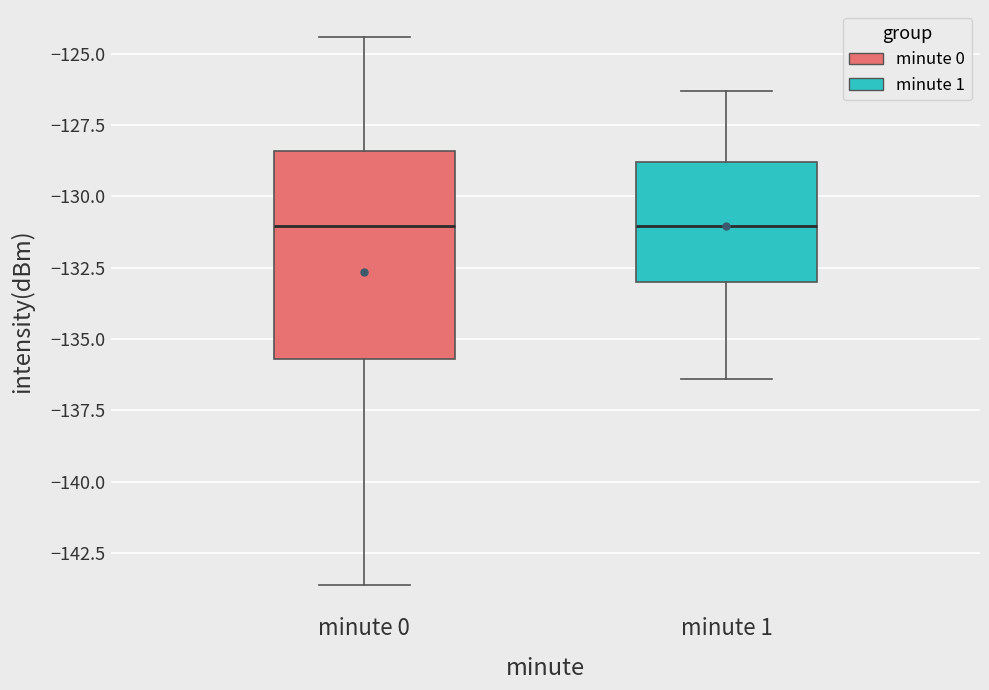

Reading left to right, transcribe this box plot: for each box, give where its median line is, the range the box spans, and where its two whiskers end, as read against the y-axis. The values are not printed on the chart, so give them approximately, as read against the axis.

minute 0: median -131.0, box -135.5 to -128.5, whiskers -143.5 to -124.5
minute 1: median -131.0, box -133.0 to -129.0, whiskers -136.5 to -126.5